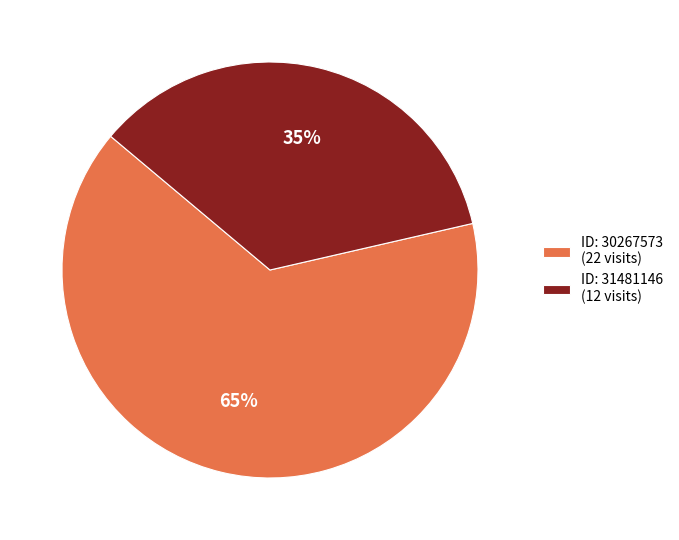

Which slice represents more than half of the pie?

ID: 30267573 (22 visits)